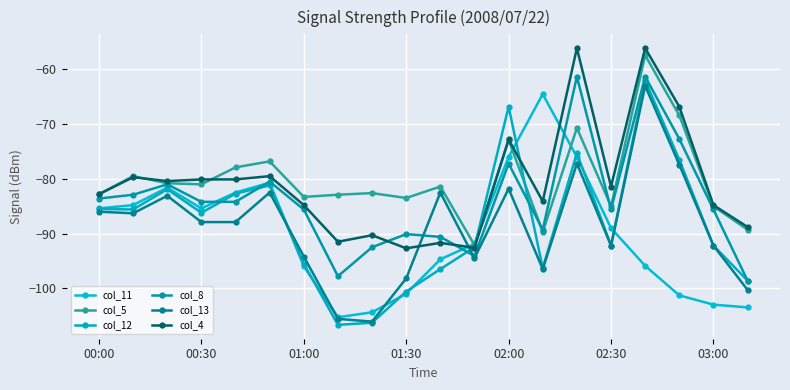

True or false: col_5 has more than 0 points higher than both neighbors.

True